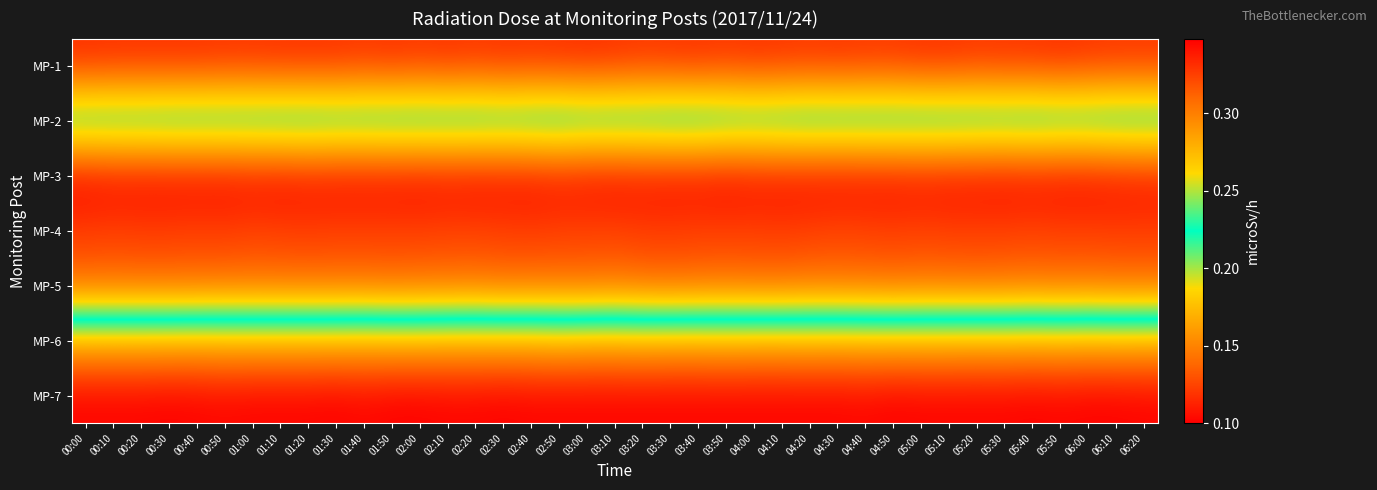

Between 00:00 and 04:10, which series saw the biggest shift?

MP-3